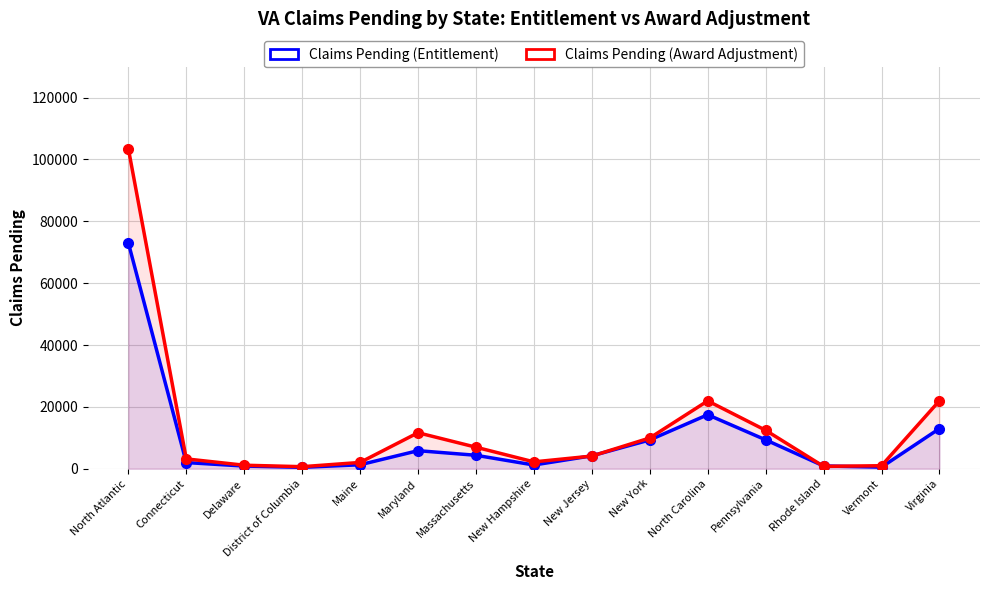

At which category does Claims Pending (Award Adjustment) reach its first local valley?

District of Columbia